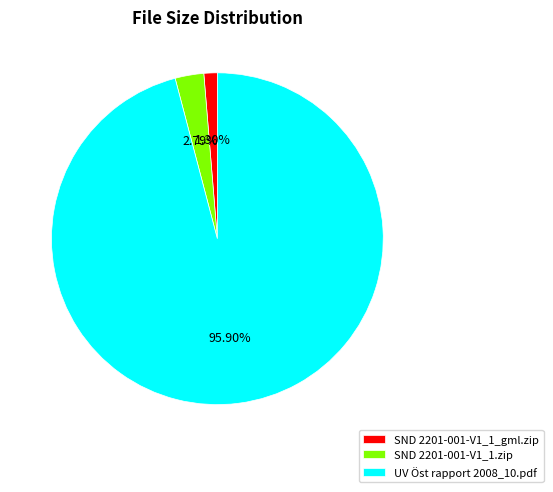

What is the total percentage of UV Öst rapport 2008_10.pdf and SND 2201-001-V1_1.zip?

98.7%